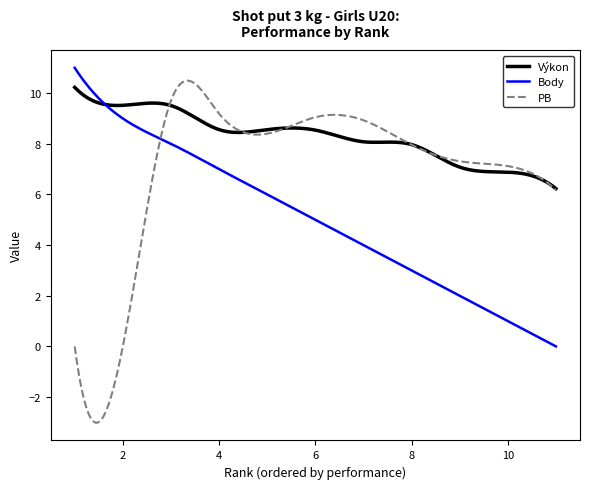

Which series has the widest spread of values?

PB